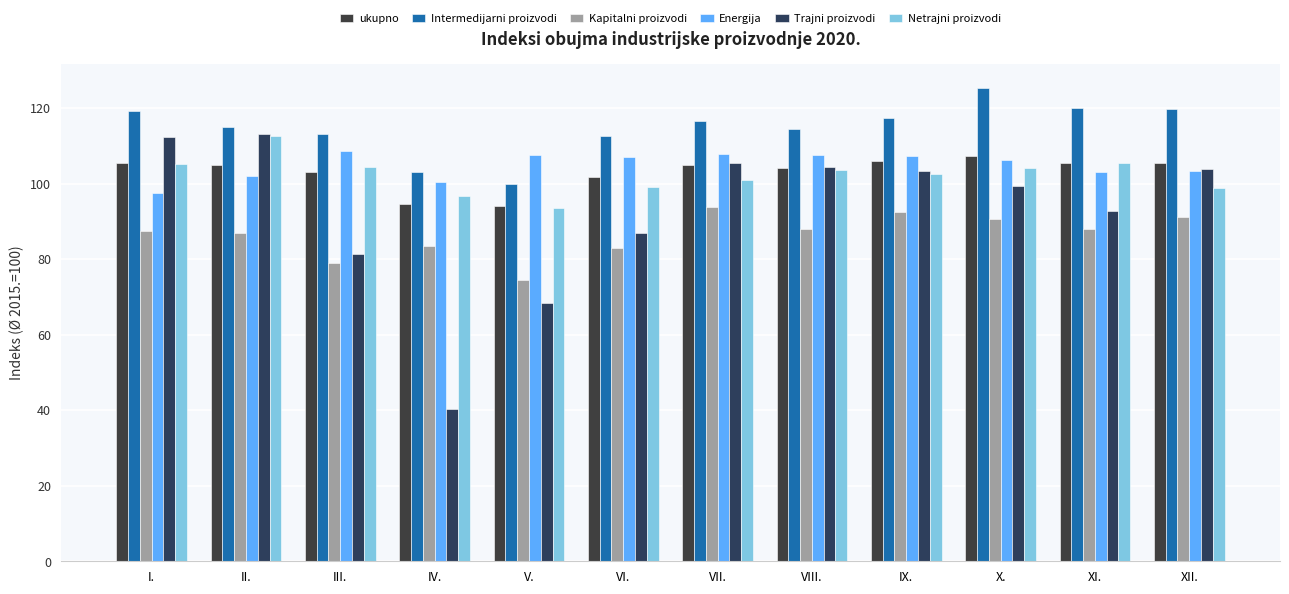

What is the difference between the second highest and minimum values in the Energija series?

10.3